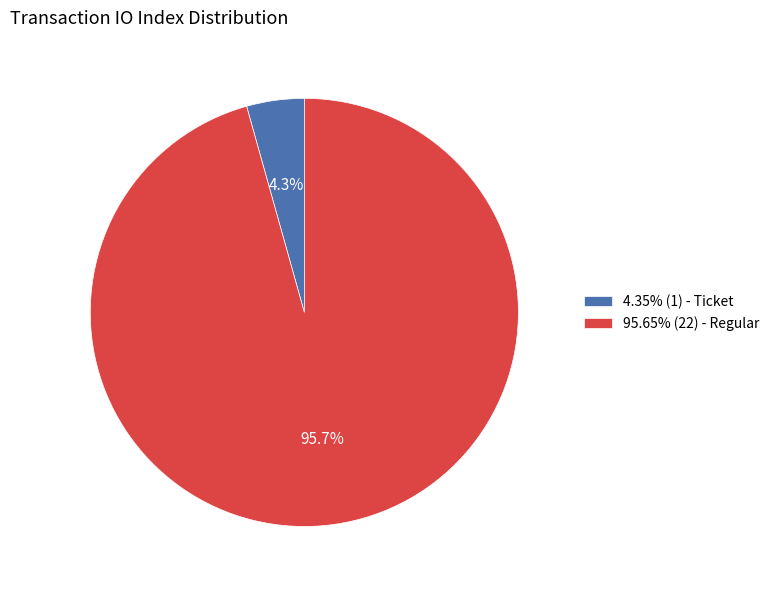

Is there any slice that represents more than half of the pie?

Yes